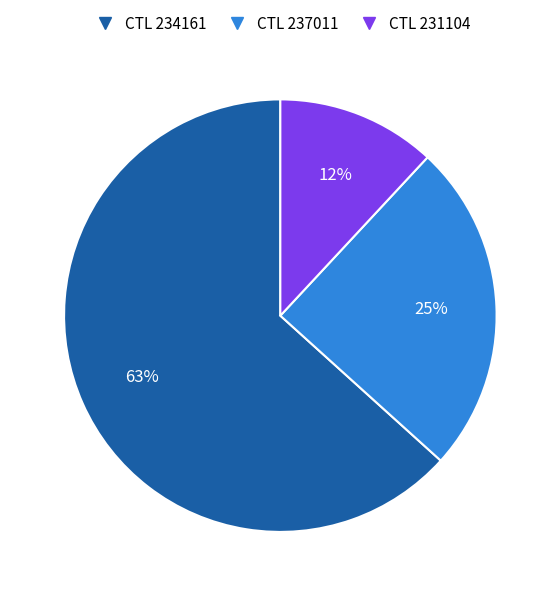

Between CTL 237011 and CTL 234161, which is larger?

CTL 234161